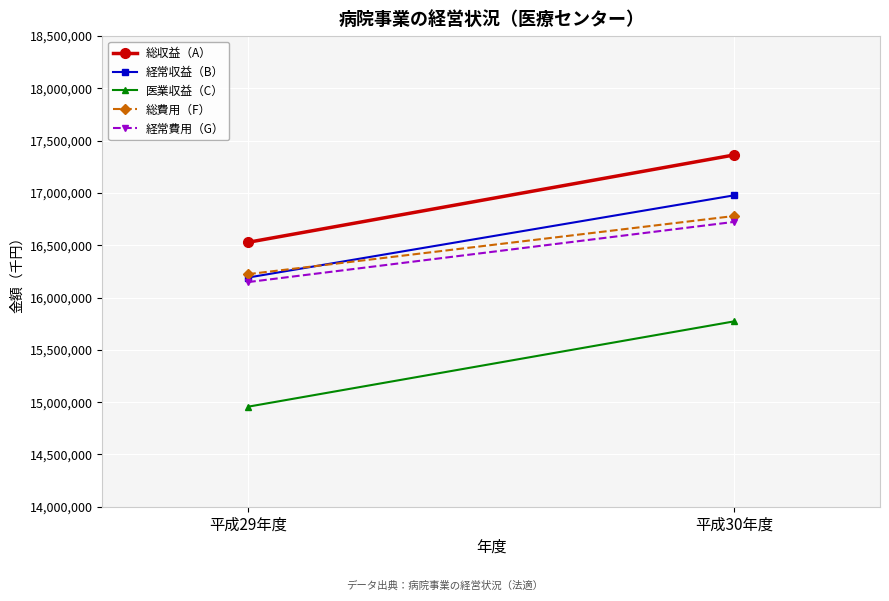

How many data points in 経常費用（G） are less than 16723765?

1